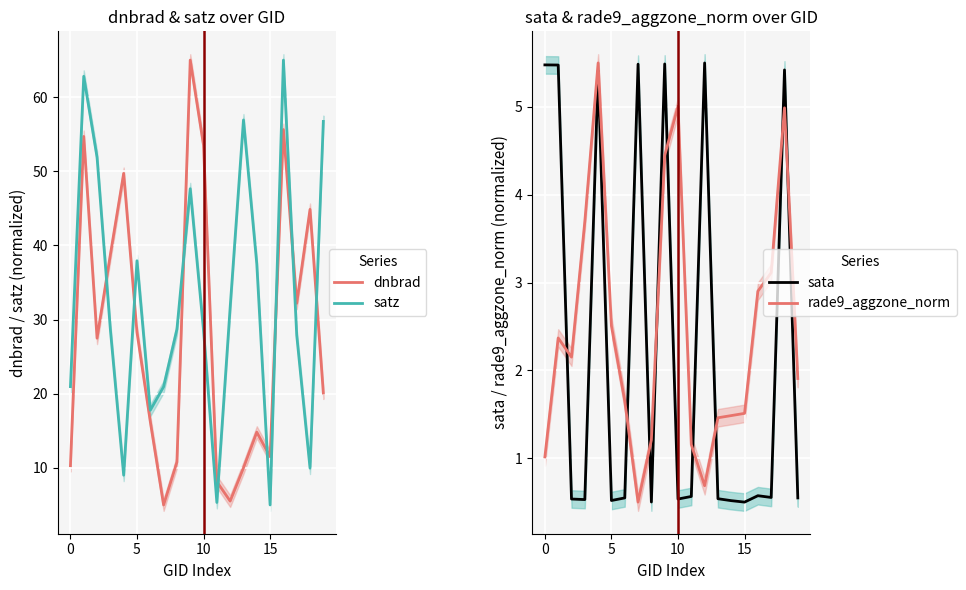

True or false: dnbrad has a value of 13.5 at 0.

False